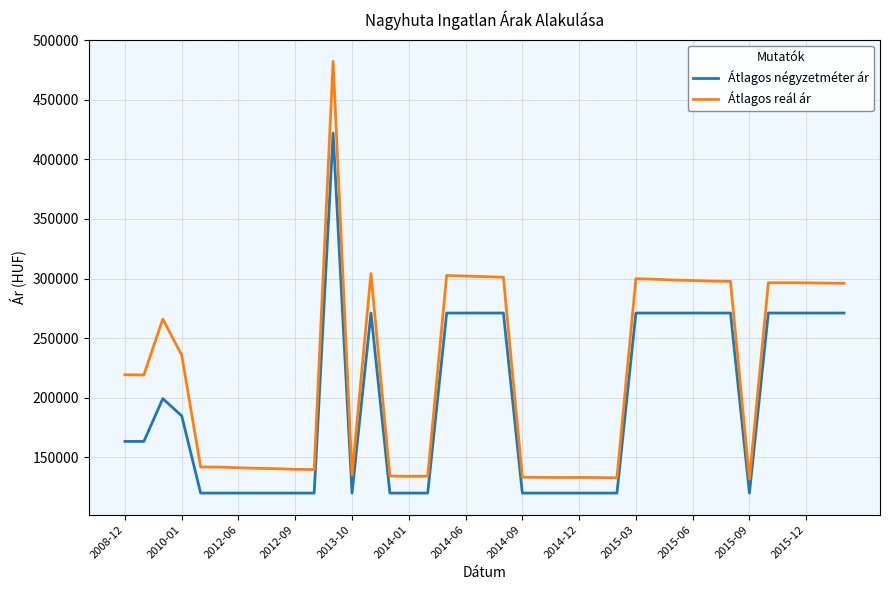

Rank the series by their average value, from highest to lowest.

Átlagos reál ár, Átlagos négyzetméter ár